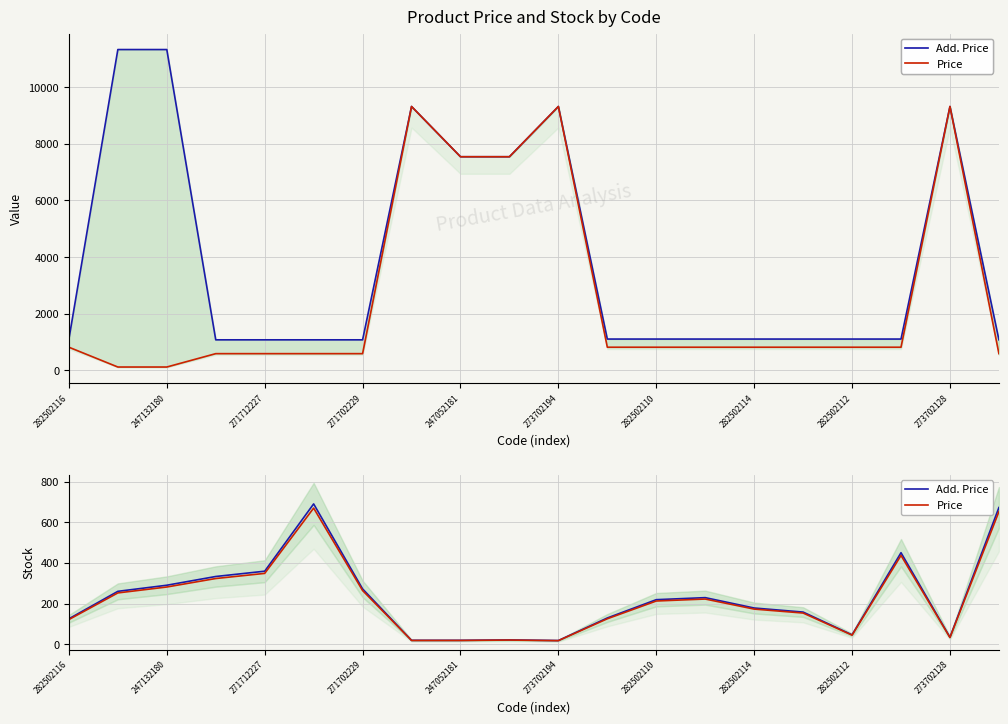

Rank the series by their average value, from highest to lowest.

Add. Price, Price